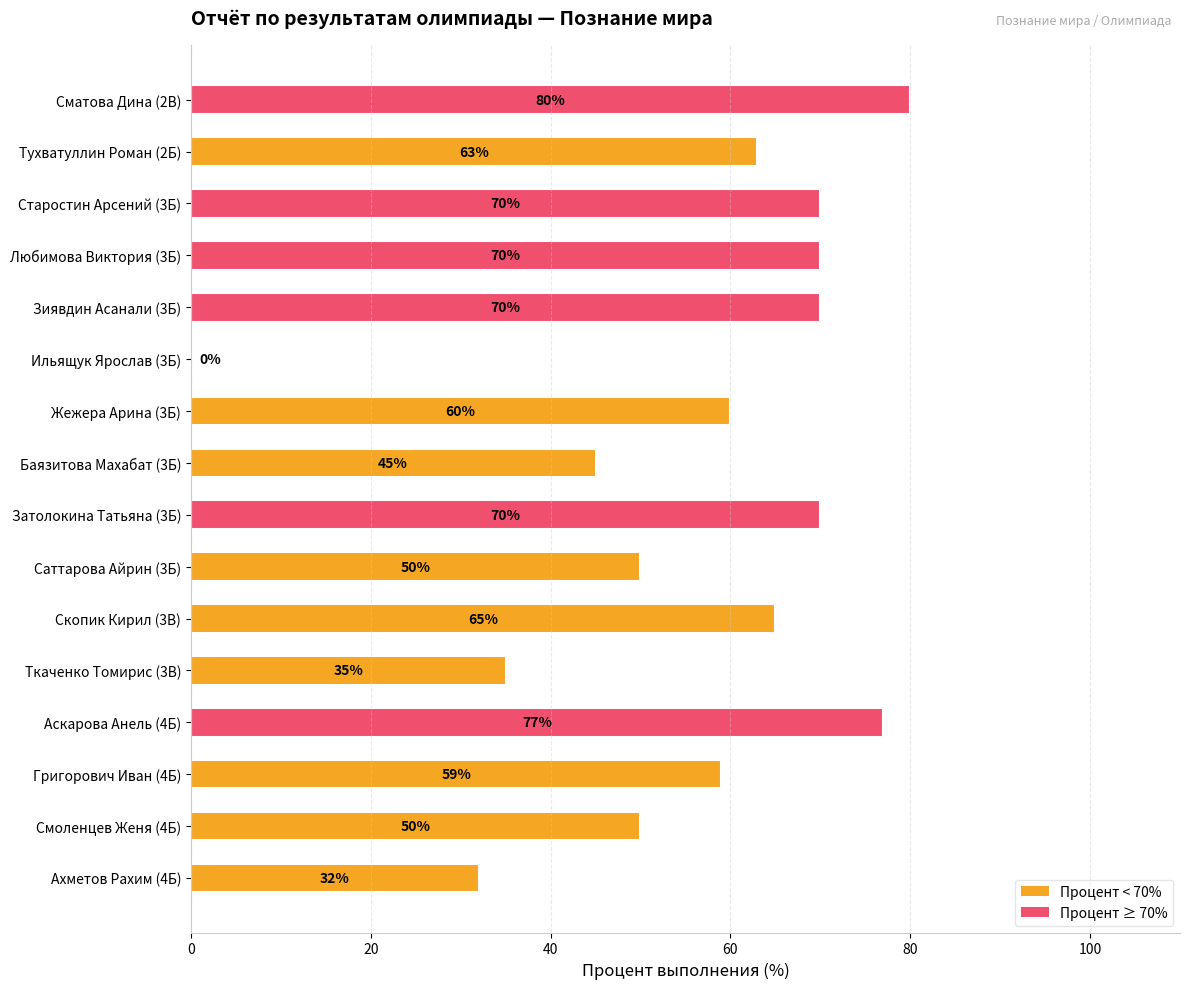

What is the sum of all values?

896